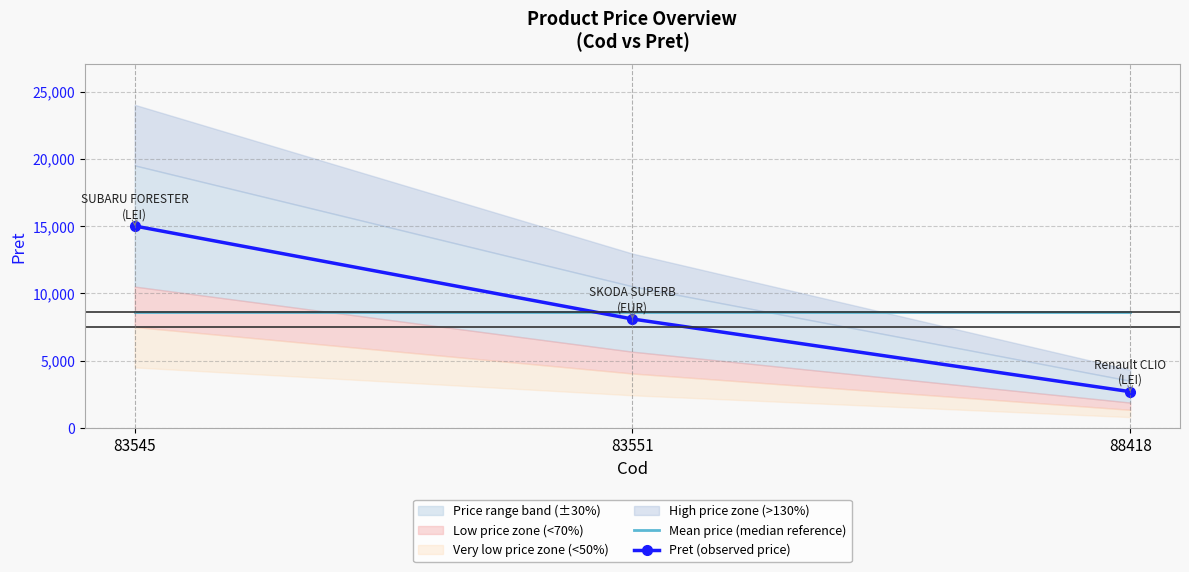

Reading left to right, extract all data points from this chart.

Mean price (median reference): 83545=8604	83551=8604	88418=8604
Pret (observed price): 83545=15012	83551=8100	88418=2700